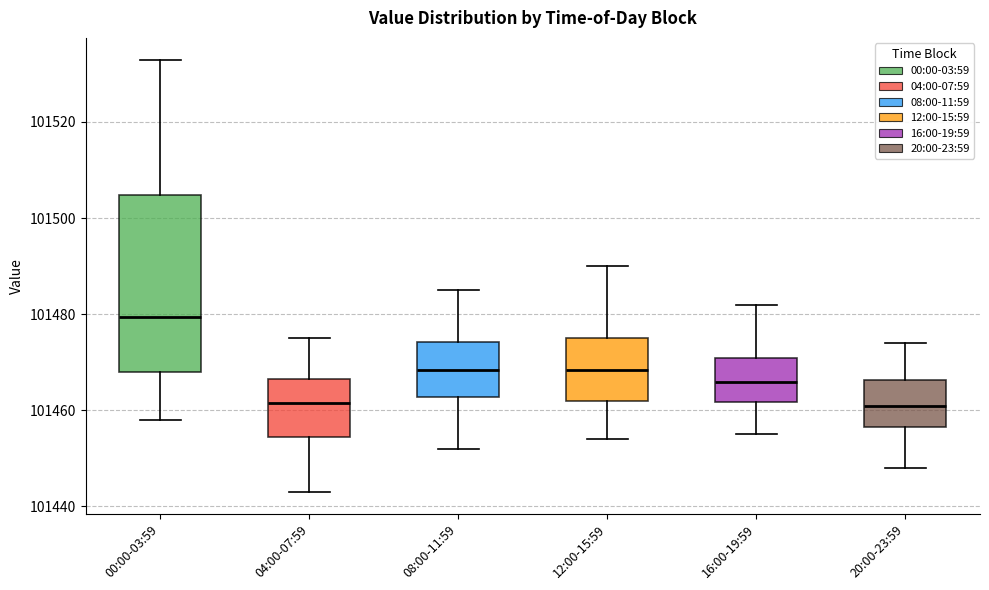

Which box's median line is the highest?

00:00-03:59